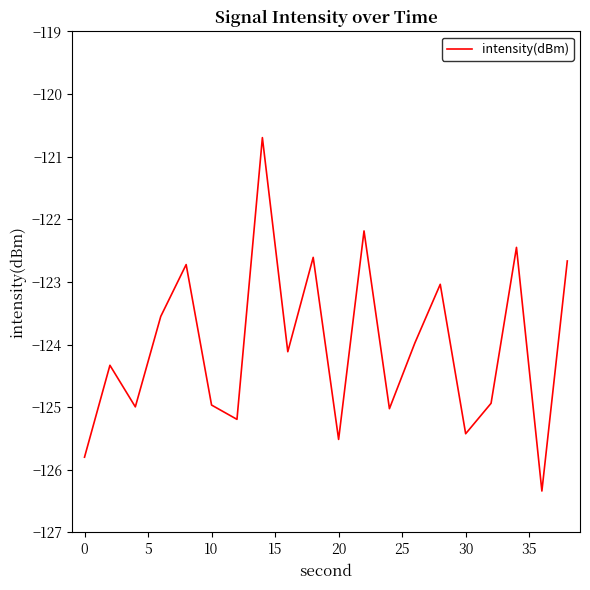

What is the maximum value shown in the chart?

-120.7